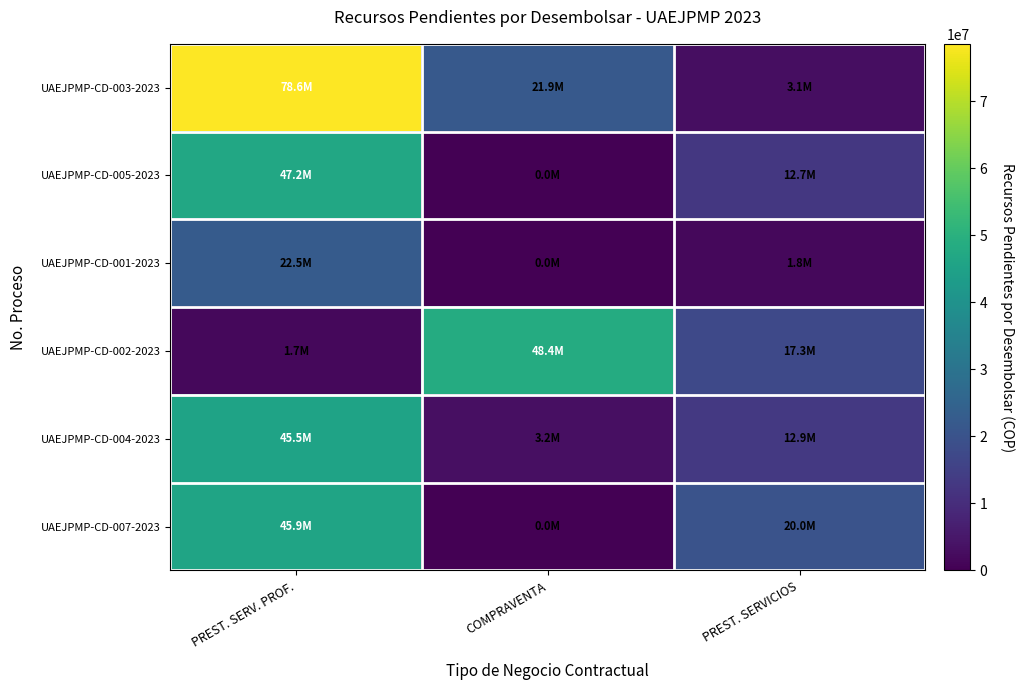

Reading left to right, extract all data points from this chart.

UAEJPMP-CD-003-2023: PREST. SERV. PROF.=78600000.0	COMPRAVENTA=21936213.9	PREST. SERVICIOS=3065549.0
UAEJPMP-CD-005-2023: PREST. SERV. PROF.=47250000.0	COMPRAVENTA=0.0	PREST. SERVICIOS=12657098.9
UAEJPMP-CD-001-2023: PREST. SERV. PROF.=22500000.0	COMPRAVENTA=0.0	PREST. SERVICIOS=1778153.8
UAEJPMP-CD-002-2023: PREST. SERV. PROF.=1666780.0	COMPRAVENTA=48433135.0	PREST. SERVICIOS=17336100.0
UAEJPMP-CD-004-2023: PREST. SERV. PROF.=45450000.1	COMPRAVENTA=3153024.0	PREST. SERVICIOS=12938426.6
UAEJPMP-CD-007-2023: PREST. SERV. PROF.=45900000.0	COMPRAVENTA=0.0	PREST. SERVICIOS=20000000.0